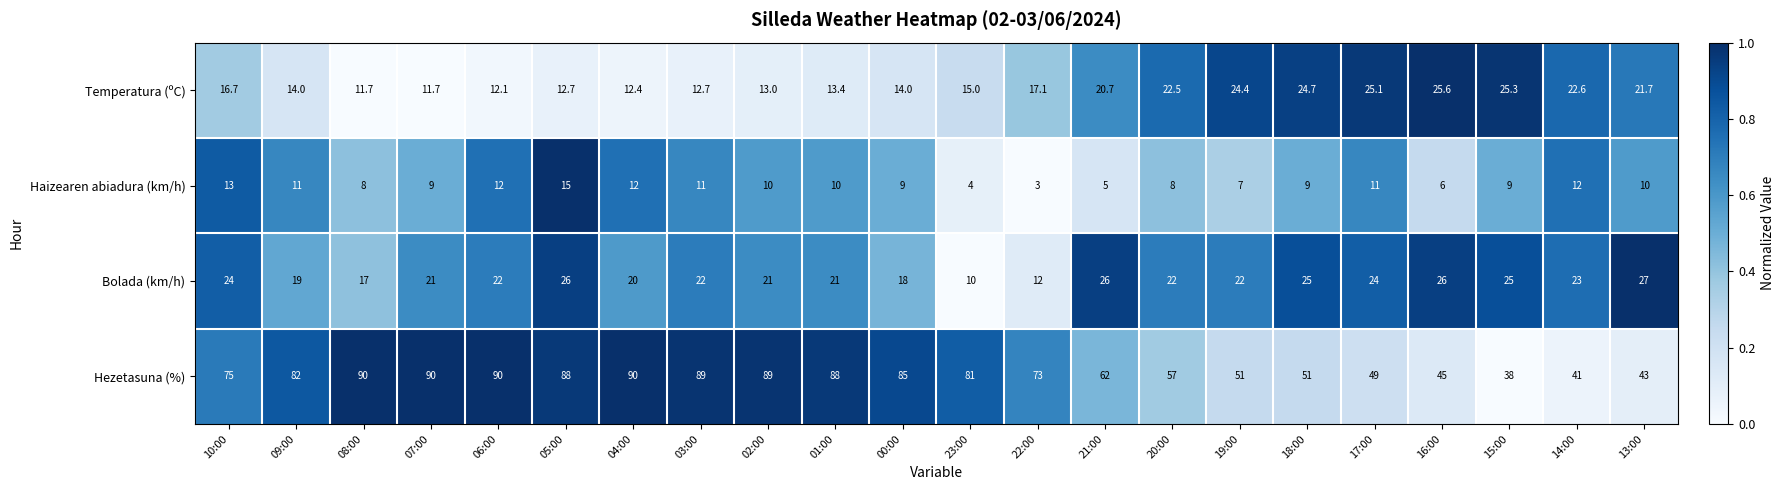

List the series in order of their peak value, lowest first.

Haizearen abiadura (km/h), Temperatura (ºC), Bolada (km/h), Hezetasuna (%)